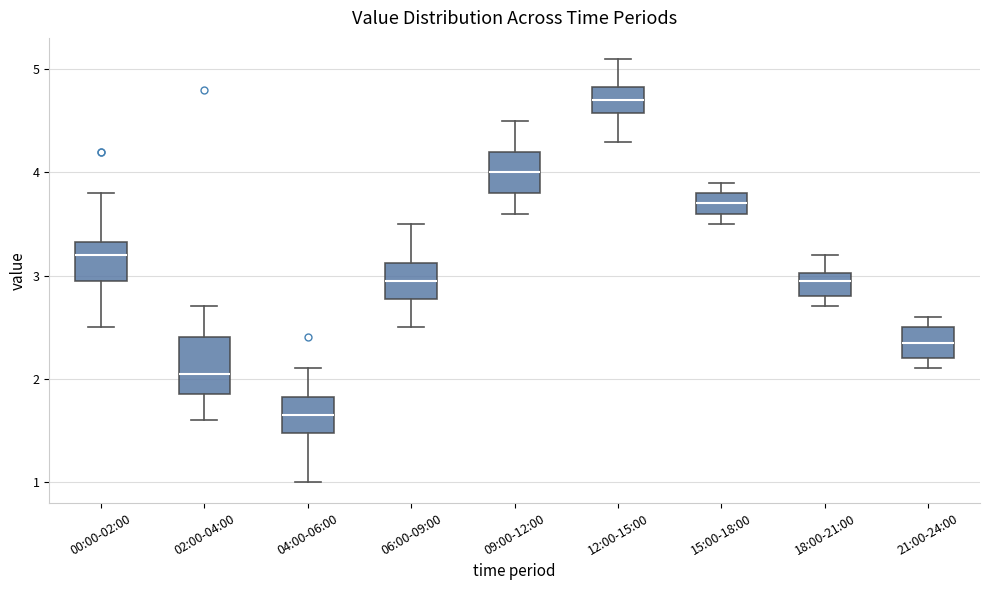

Reading left to right, transcribe this box plot: for each box, give where its median line is, the range the box spans, and where its two whiskers end, as read against the y-axis. The values are not printed on the chart, so give them approximately, as read against the axis.

00:00-02:00: median 3.2, box 3.0 to 3.3, whiskers 2.5 to 3.8
02:00-04:00: median 2.1, box 1.9 to 2.4, whiskers 1.6 to 2.7
04:00-06:00: median 1.7, box 1.5 to 1.8, whiskers 1.0 to 2.1
06:00-09:00: median 3.0, box 2.8 to 3.1, whiskers 2.5 to 3.5
09:00-12:00: median 4.0, box 3.8 to 4.2, whiskers 3.6 to 4.5
12:00-15:00: median 4.7, box 4.6 to 4.8, whiskers 4.3 to 5.1
15:00-18:00: median 3.7, box 3.6 to 3.8, whiskers 3.5 to 3.9
18:00-21:00: median 3.0 (just below the box's upper edge), box 2.8 to 3.0, whiskers 2.7 to 3.2
21:00-24:00: median 2.4, box 2.2 to 2.5, whiskers 2.1 to 2.6